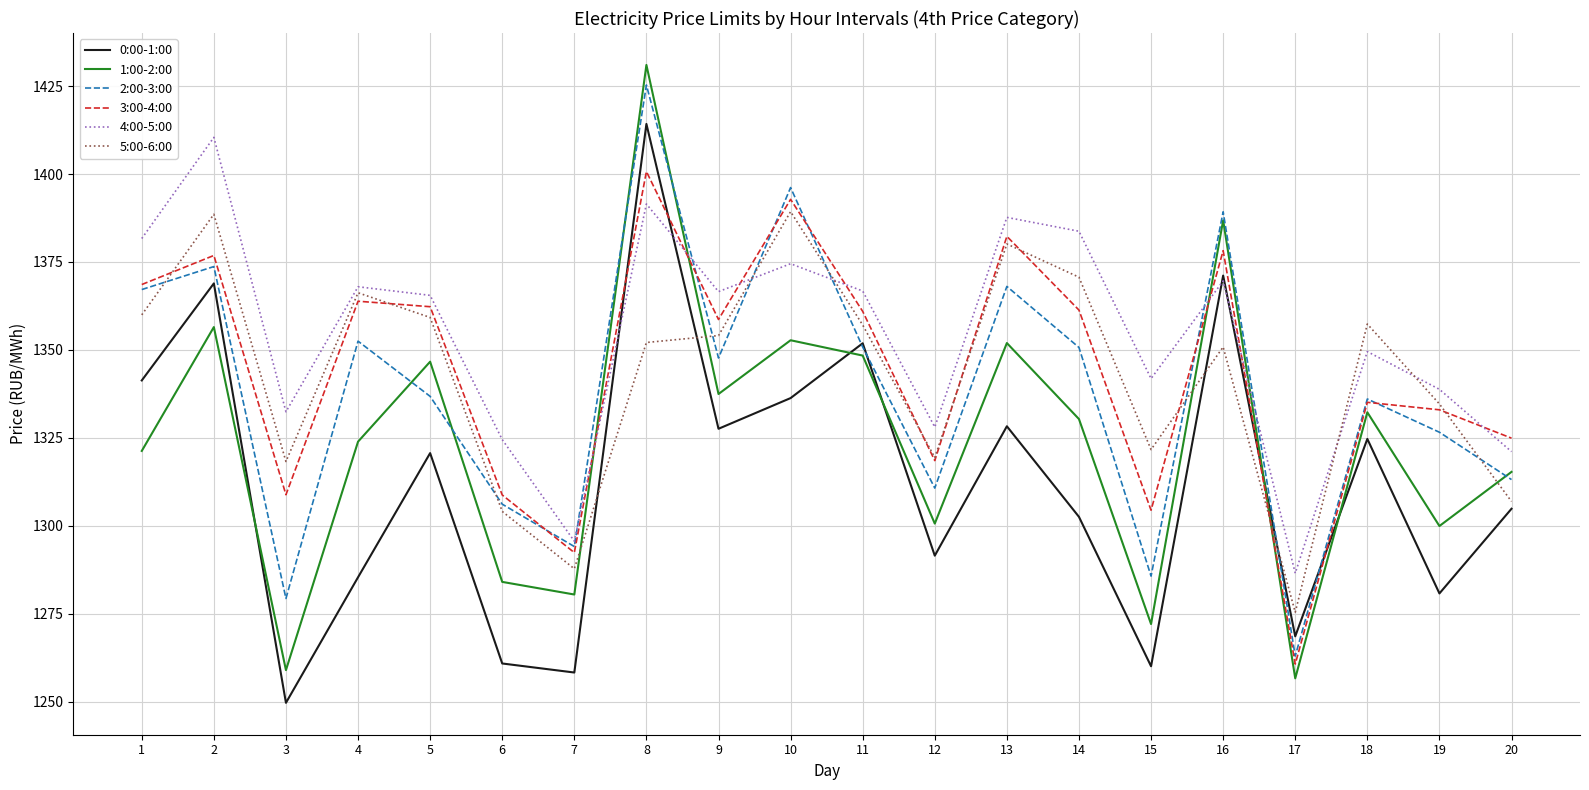

Is it true that 3:00-4:00 equals 499.4 at 9?

False